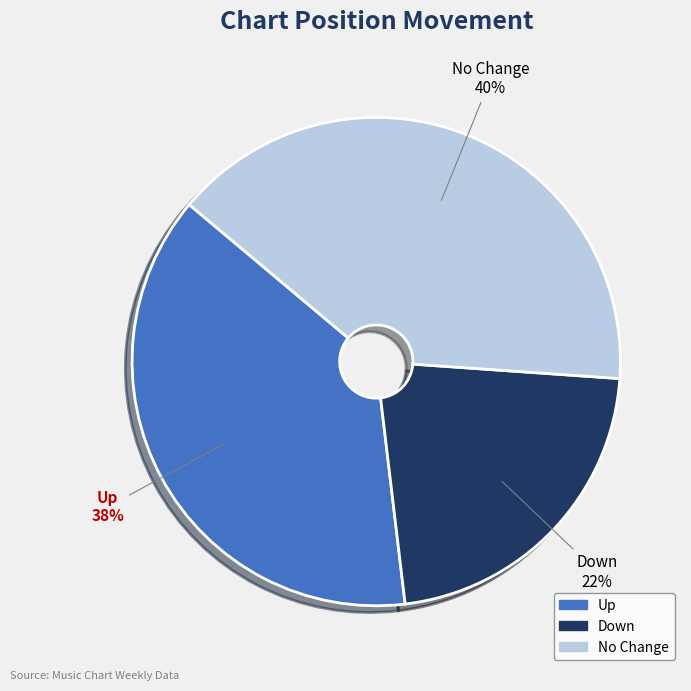

To the nearest percent, what is the average slice percentage?

33%